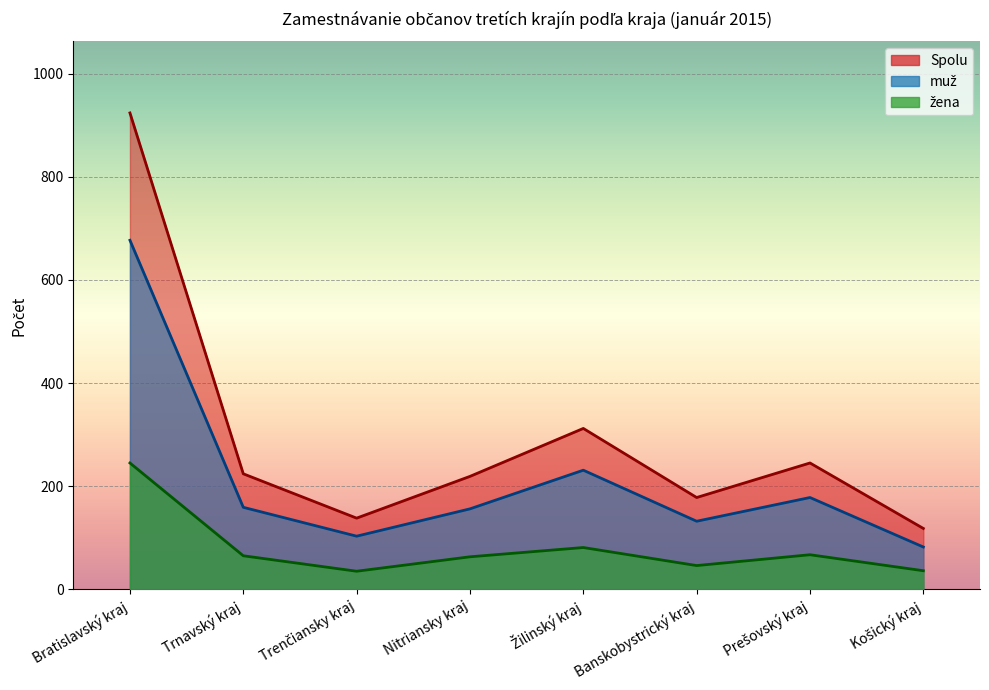

Between Trnavský kraj and Žilinský kraj, which series saw the biggest shift?

Spolu